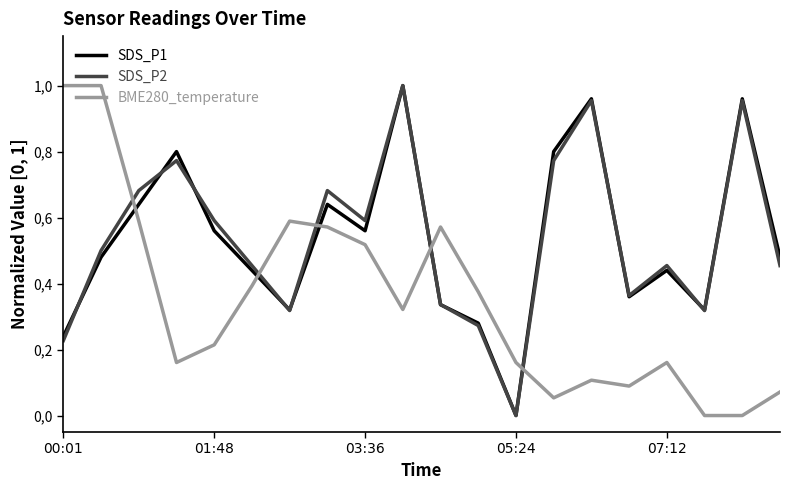

What are all the series names shown in the legend?

SDS_P1, SDS_P2, BME280_temperature